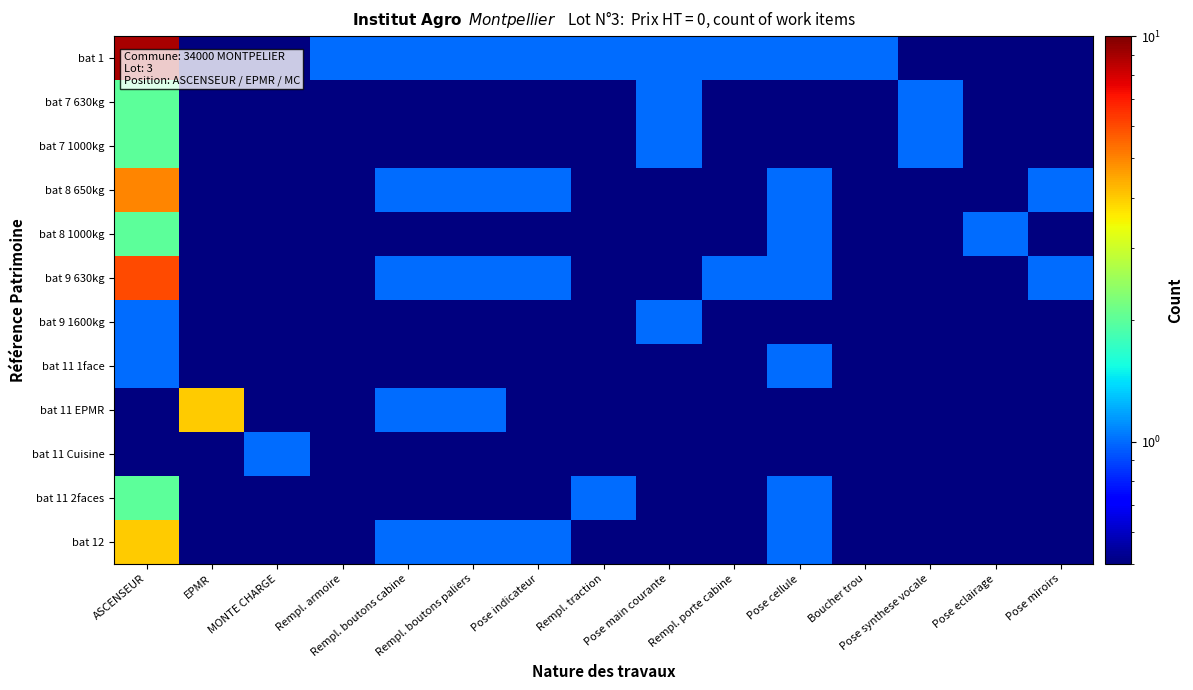

Reading right to left, transcribe all the data shown in this chart.

bat 1: Pose miroirs=0.1	Pose eclairage=0.1	Pose synthese vocale=0.1	Boucher trou=1.0	Pose cellule=1.0	Rempl. porte cabine=1.0	Pose main courante=1.0	Rempl. traction=1.0	Pose indicateur=1.0	Rempl. boutons paliers=1.0	Rempl. boutons cabine=1.0	Rempl. armoire=1.0	MONTE CHARGE=0.1	EPMR=0.1	ASCENSEUR=9.0
bat 7 630kg: Pose miroirs=0.1	Pose eclairage=0.1	Pose synthese vocale=1.0	Boucher trou=0.1	Pose cellule=0.1	Rempl. porte cabine=0.1	Pose main courante=1.0	Rempl. traction=0.1	Pose indicateur=0.1	Rempl. boutons paliers=0.1	Rempl. boutons cabine=0.1	Rempl. armoire=0.1	MONTE CHARGE=0.1	EPMR=0.1	ASCENSEUR=2.0
bat 7 1000kg: Pose miroirs=0.1	Pose eclairage=0.1	Pose synthese vocale=1.0	Boucher trou=0.1	Pose cellule=0.1	Rempl. porte cabine=0.1	Pose main courante=1.0	Rempl. traction=0.1	Pose indicateur=0.1	Rempl. boutons paliers=0.1	Rempl. boutons cabine=0.1	Rempl. armoire=0.1	MONTE CHARGE=0.1	EPMR=0.1	ASCENSEUR=2.0
bat 8 650kg: Pose miroirs=1.0	Pose eclairage=0.1	Pose synthese vocale=0.1	Boucher trou=0.1	Pose cellule=1.0	Rempl. porte cabine=0.1	Pose main courante=0.1	Rempl. traction=0.1	Pose indicateur=1.0	Rempl. boutons paliers=1.0	Rempl. boutons cabine=1.0	Rempl. armoire=0.1	MONTE CHARGE=0.1	EPMR=0.1	ASCENSEUR=5.0
bat 8 1000kg: Pose miroirs=0.1	Pose eclairage=1.0	Pose synthese vocale=0.1	Boucher trou=0.1	Pose cellule=1.0	Rempl. porte cabine=0.1	Pose main courante=0.1	Rempl. traction=0.1	Pose indicateur=0.1	Rempl. boutons paliers=0.1	Rempl. boutons cabine=0.1	Rempl. armoire=0.1	MONTE CHARGE=0.1	EPMR=0.1	ASCENSEUR=2.0
bat 9 630kg: Pose miroirs=1.0	Pose eclairage=0.1	Pose synthese vocale=0.1	Boucher trou=0.1	Pose cellule=1.0	Rempl. porte cabine=1.0	Pose main courante=0.1	Rempl. traction=0.1	Pose indicateur=1.0	Rempl. boutons paliers=1.0	Rempl. boutons cabine=1.0	Rempl. armoire=0.1	MONTE CHARGE=0.1	EPMR=0.1	ASCENSEUR=6.0
bat 9 1600kg: Pose miroirs=0.1	Pose eclairage=0.1	Pose synthese vocale=0.1	Boucher trou=0.1	Pose cellule=0.1	Rempl. porte cabine=0.1	Pose main courante=1.0	Rempl. traction=0.1	Pose indicateur=0.1	Rempl. boutons paliers=0.1	Rempl. boutons cabine=0.1	Rempl. armoire=0.1	MONTE CHARGE=0.1	EPMR=0.1	ASCENSEUR=1.0
bat 11 1face: Pose miroirs=0.1	Pose eclairage=0.1	Pose synthese vocale=0.1	Boucher trou=0.1	Pose cellule=1.0	Rempl. porte cabine=0.1	Pose main courante=0.1	Rempl. traction=0.1	Pose indicateur=0.1	Rempl. boutons paliers=0.1	Rempl. boutons cabine=0.1	Rempl. armoire=0.1	MONTE CHARGE=0.1	EPMR=0.1	ASCENSEUR=1.0
bat 11 EPMR: Pose miroirs=0.1	Pose eclairage=0.1	Pose synthese vocale=0.1	Boucher trou=0.1	Pose cellule=0.1	Rempl. porte cabine=0.1	Pose main courante=0.1	Rempl. traction=0.1	Pose indicateur=0.1	Rempl. boutons paliers=1.0	Rempl. boutons cabine=1.0	Rempl. armoire=0.1	MONTE CHARGE=0.1	EPMR=4.0	ASCENSEUR=0.1
bat 11 Cuisine: Pose miroirs=0.1	Pose eclairage=0.1	Pose synthese vocale=0.1	Boucher trou=0.1	Pose cellule=0.1	Rempl. porte cabine=0.1	Pose main courante=0.1	Rempl. traction=0.1	Pose indicateur=0.1	Rempl. boutons paliers=0.1	Rempl. boutons cabine=0.1	Rempl. armoire=0.1	MONTE CHARGE=1.0	EPMR=0.1	ASCENSEUR=0.1
bat 11 2faces: Pose miroirs=0.1	Pose eclairage=0.1	Pose synthese vocale=0.1	Boucher trou=0.1	Pose cellule=1.0	Rempl. porte cabine=0.1	Pose main courante=0.1	Rempl. traction=1.0	Pose indicateur=0.1	Rempl. boutons paliers=0.1	Rempl. boutons cabine=0.1	Rempl. armoire=0.1	MONTE CHARGE=0.1	EPMR=0.1	ASCENSEUR=2.0
bat 12: Pose miroirs=0.1	Pose eclairage=0.1	Pose synthese vocale=0.1	Boucher trou=0.1	Pose cellule=1.0	Rempl. porte cabine=0.1	Pose main courante=0.1	Rempl. traction=0.1	Pose indicateur=1.0	Rempl. boutons paliers=1.0	Rempl. boutons cabine=1.0	Rempl. armoire=0.1	MONTE CHARGE=0.1	EPMR=0.1	ASCENSEUR=4.0